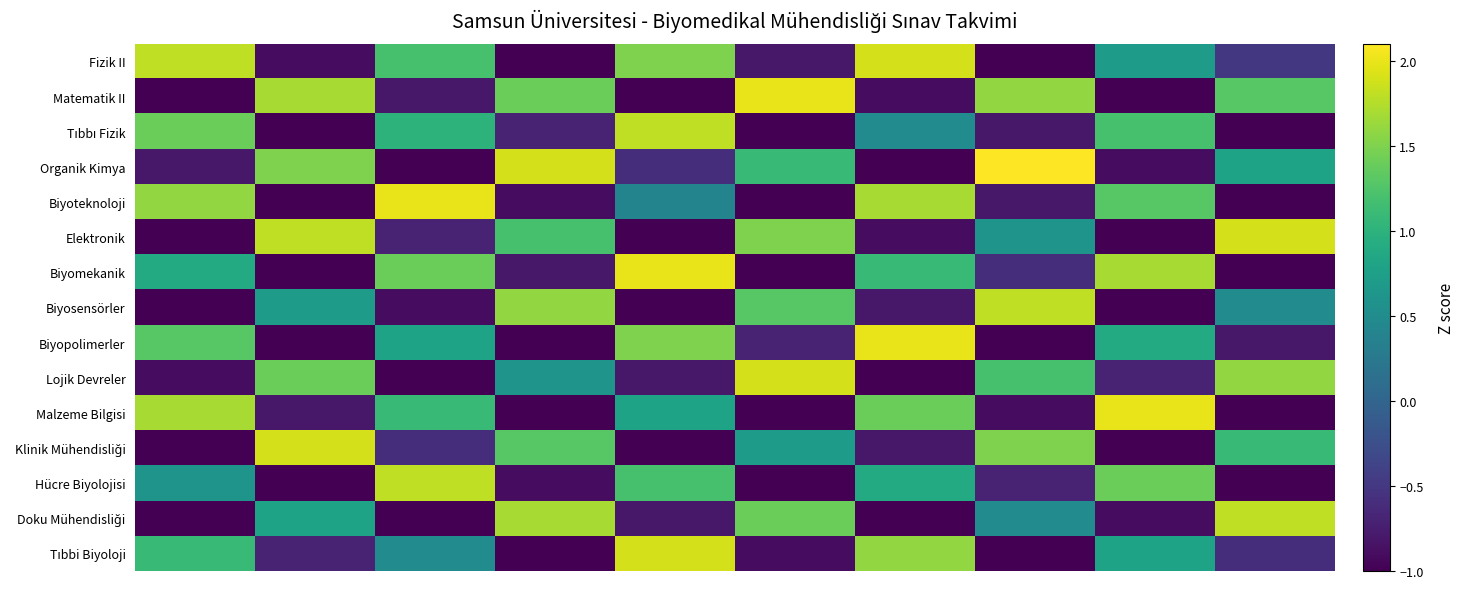

At how many categories does at least one series exceed 0?

10